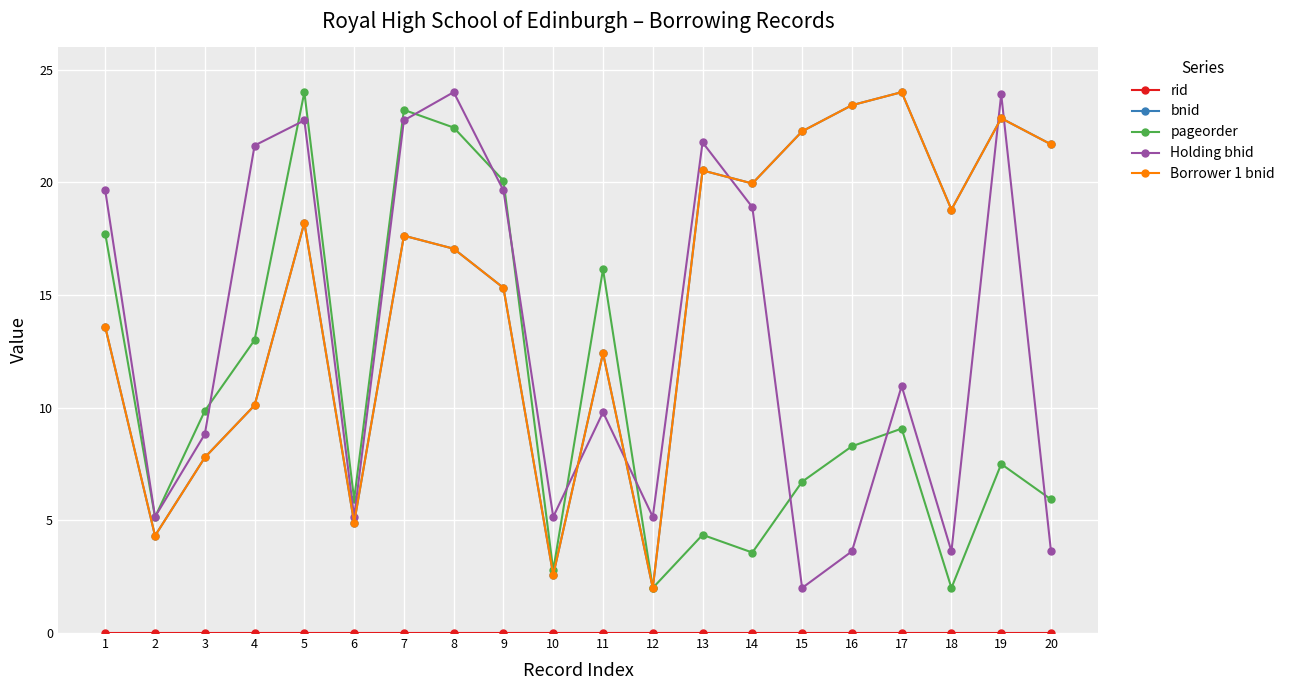

Reading right to left, list all the values displayed in this chart.

rid: 0.0	0.0	0.0	0.0	0.0	0.0	0.0	0.0	0.0	0.0	0.0	0.0	0.0	0.0	0.0	0.0	0.0	0.0	0.0	0.0
bnid: 21.7	22.8	18.8	24.0	23.4	22.3	19.9	20.5	2.0	12.4	2.6	15.3	17.1	17.6	4.9	18.2	10.1	7.8	4.3	13.6
pageorder: 5.9	7.5	2.0	9.1	8.3	6.7	3.6	4.4	2.0	16.1	2.8	20.1	22.4	23.2	5.9	24.0	13.0	9.9	5.1	17.7
Holding bhid: 3.6	23.9	3.6	11.0	3.6	2.0	18.9	21.8	5.2	9.8	5.2	19.6	24.0	22.7	5.2	22.7	21.6	8.8	5.2	19.6
Borrower 1 bnid: 21.7	22.8	18.8	24.0	23.4	22.3	19.9	20.5	2.0	12.4	2.6	15.3	17.1	17.6	4.9	18.2	10.1	7.8	4.3	13.6